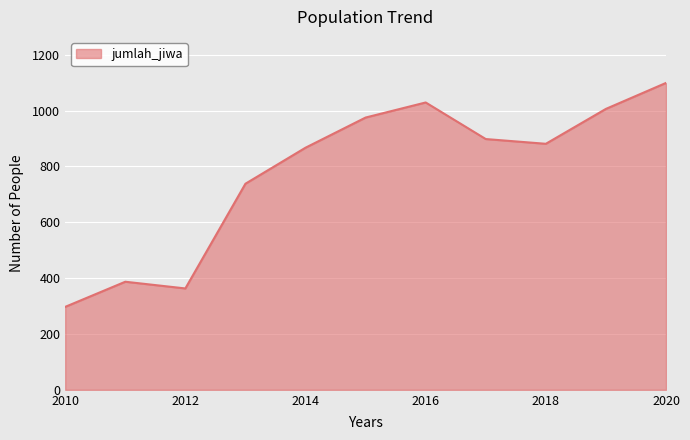

What is the difference between the maximum and minimum values?

802